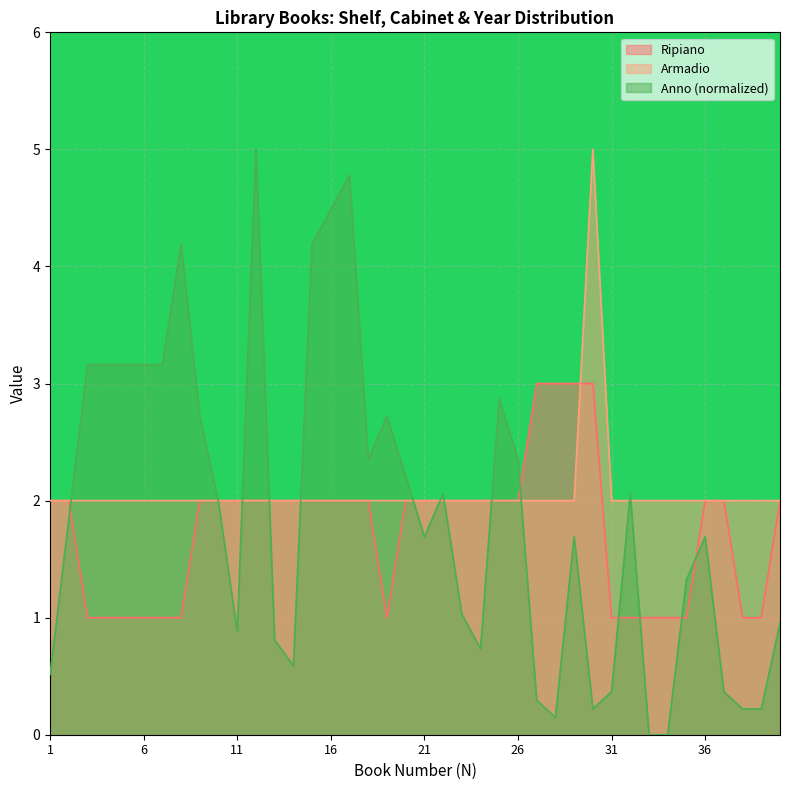

What is the spread (max minus min) of values at 19?

1.7